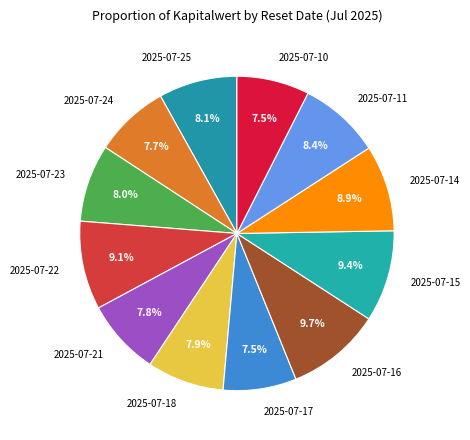

Does 2025-07-18 represent more than half of the total?

No